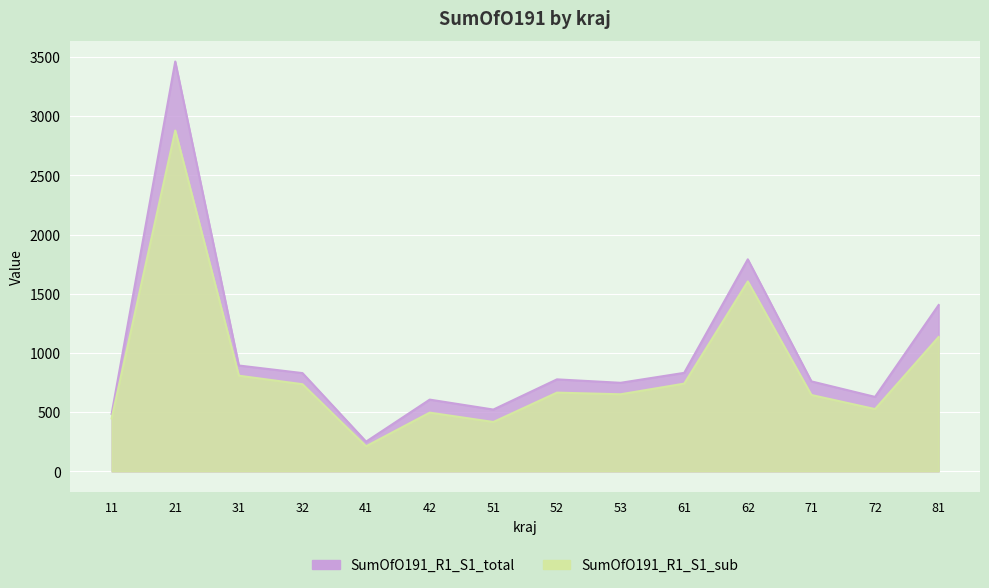

Which category has the lowest value in the SumOfO191_R1_S1_total series?

41